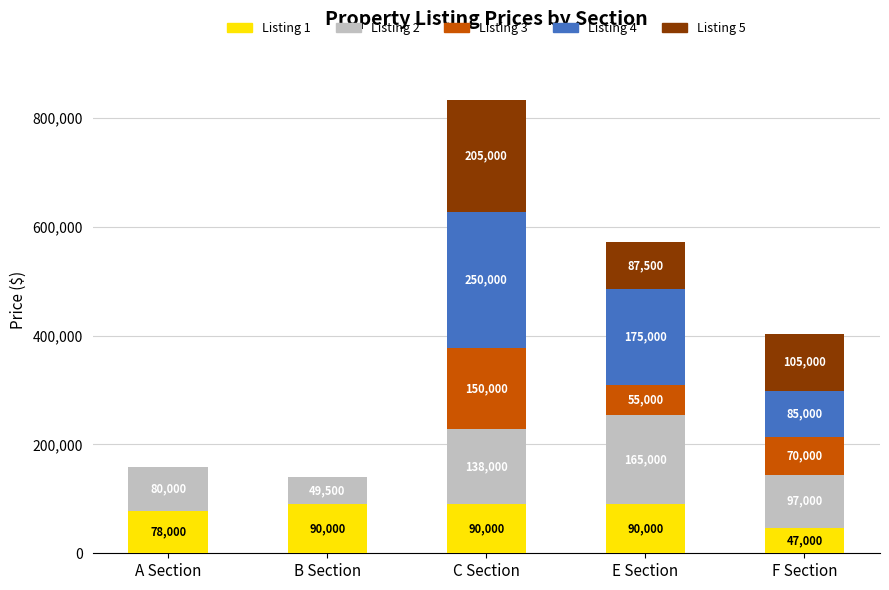

The value of Listing 1 at F Section is 47000. True or false?

True